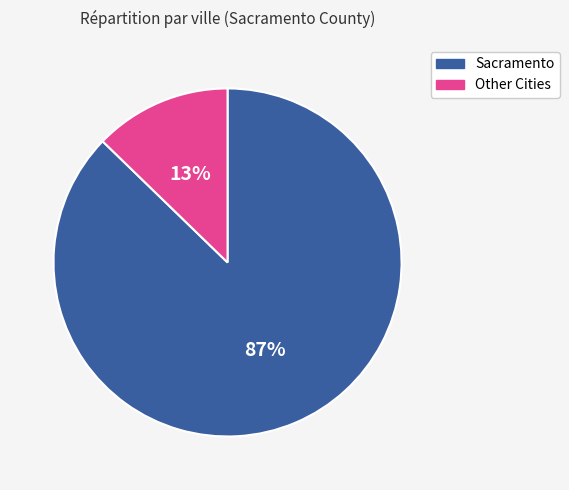

To the nearest percent, what is the average slice percentage?

50%